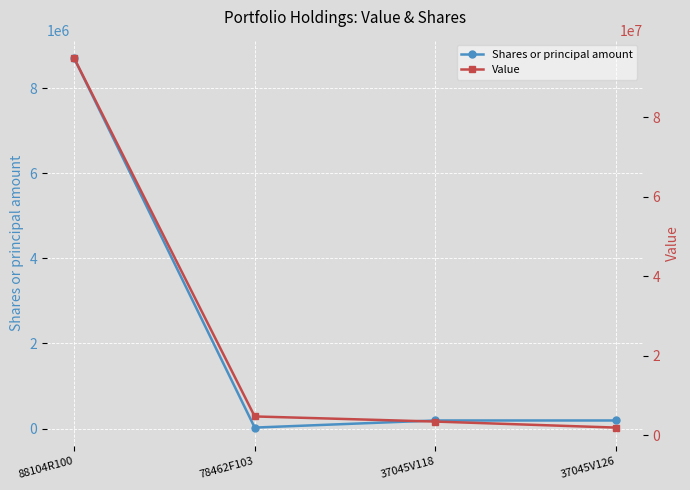

At which category is the sum across all series the highest?

88104R100